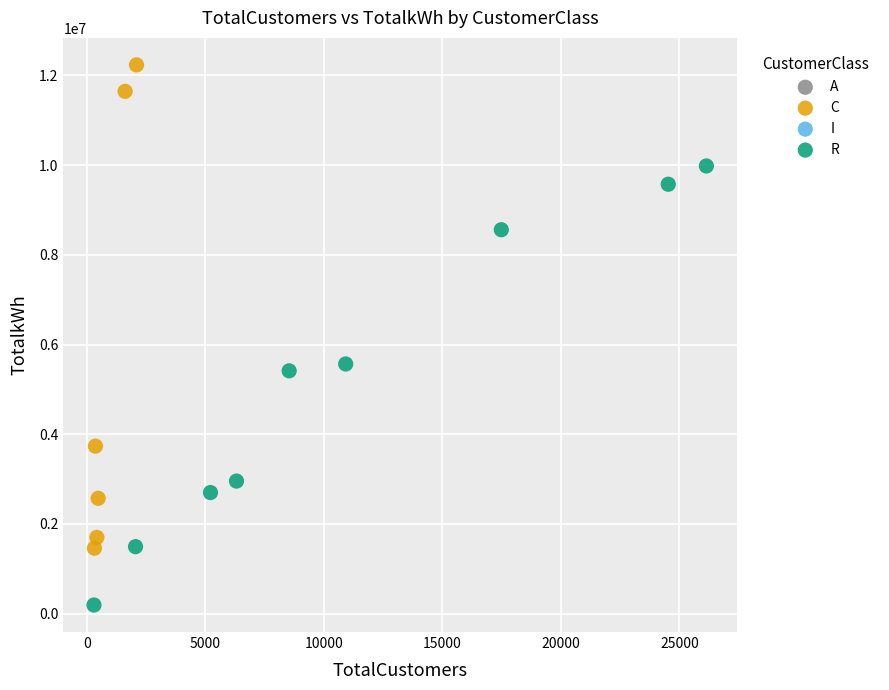

Which series reaches the minimum Y coordinate?

R